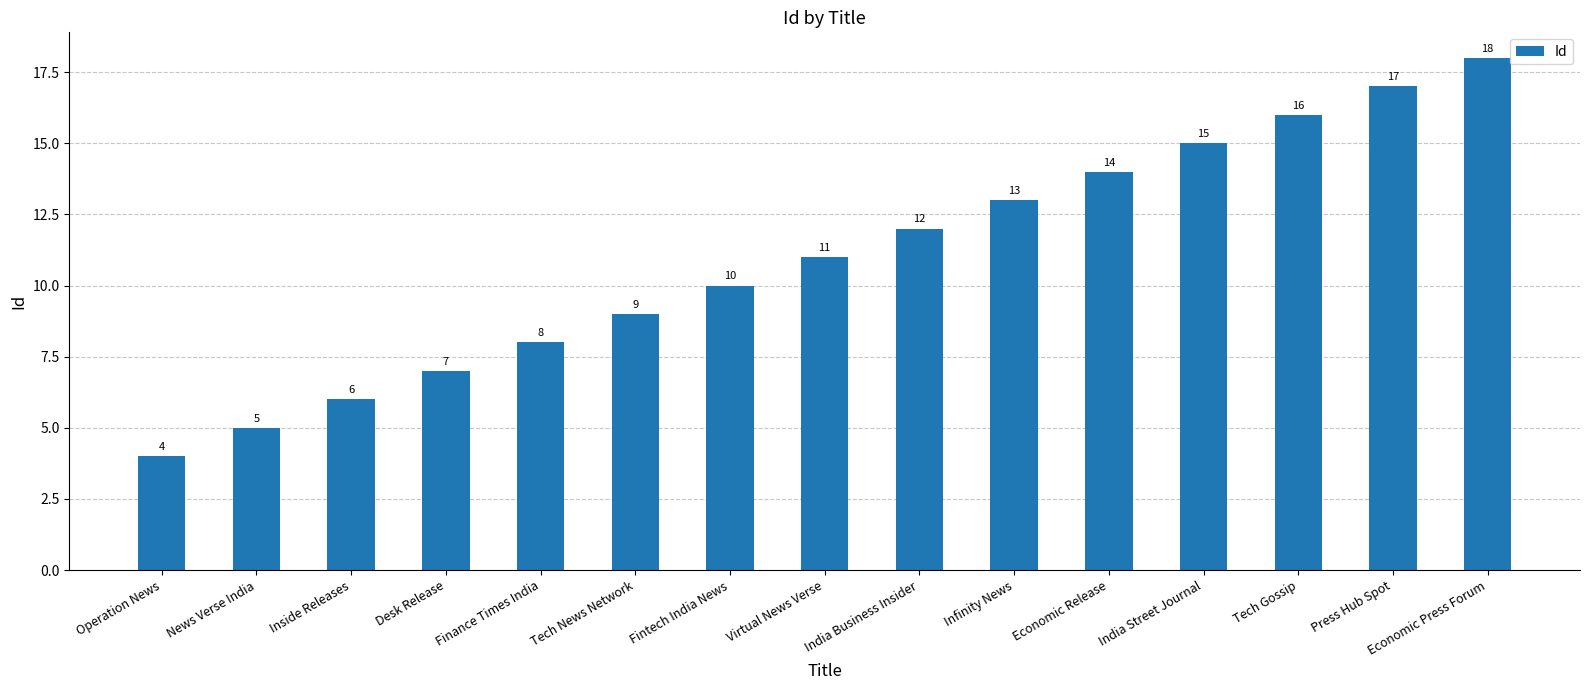

What is the difference between the maximum and minimum values?

14